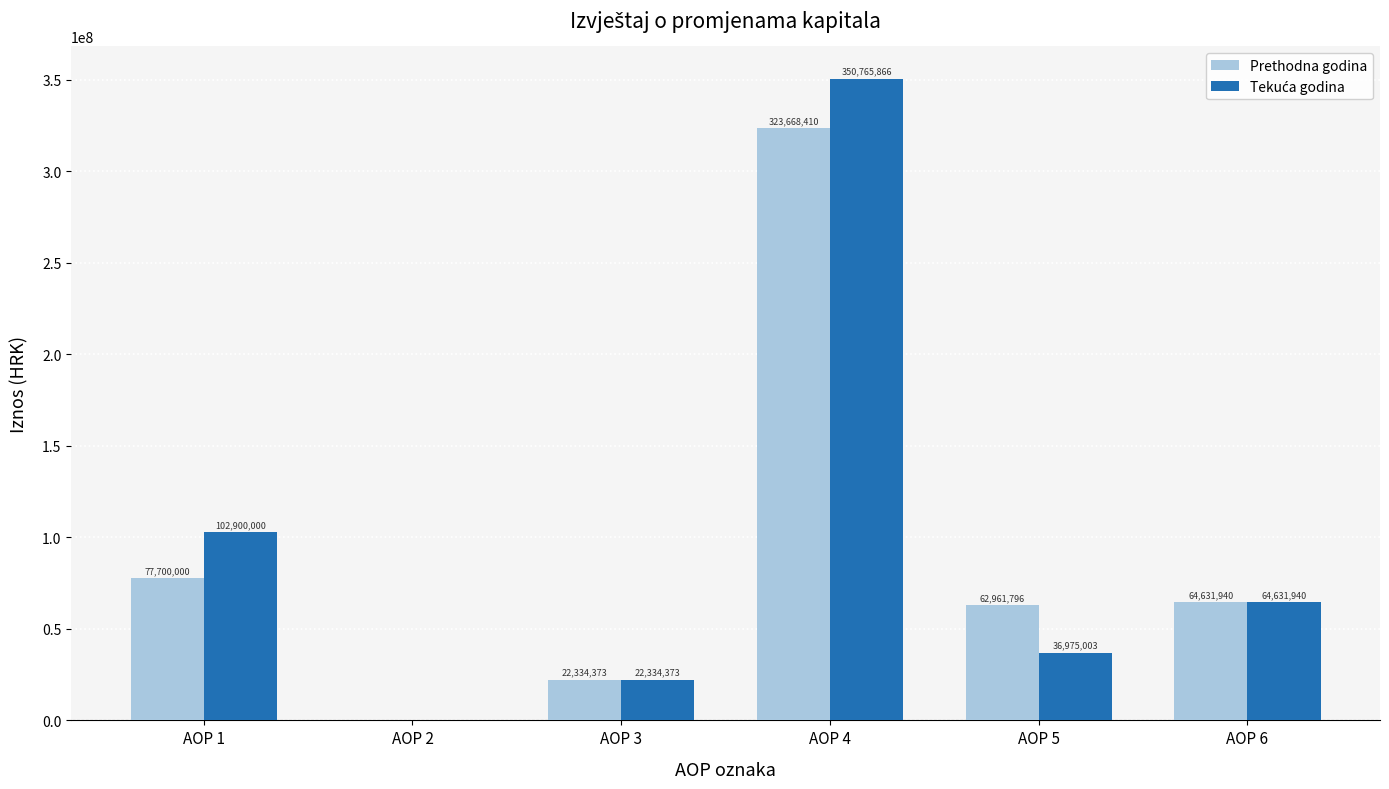

Is it true that Prethodna godina equals 22334373 at AOP 3?

True